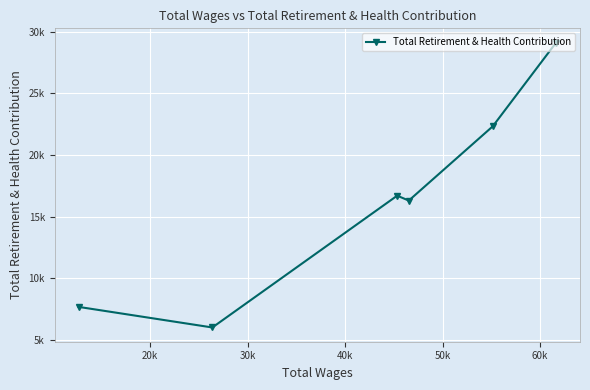

What is the label of the 1st point from the right?

60k